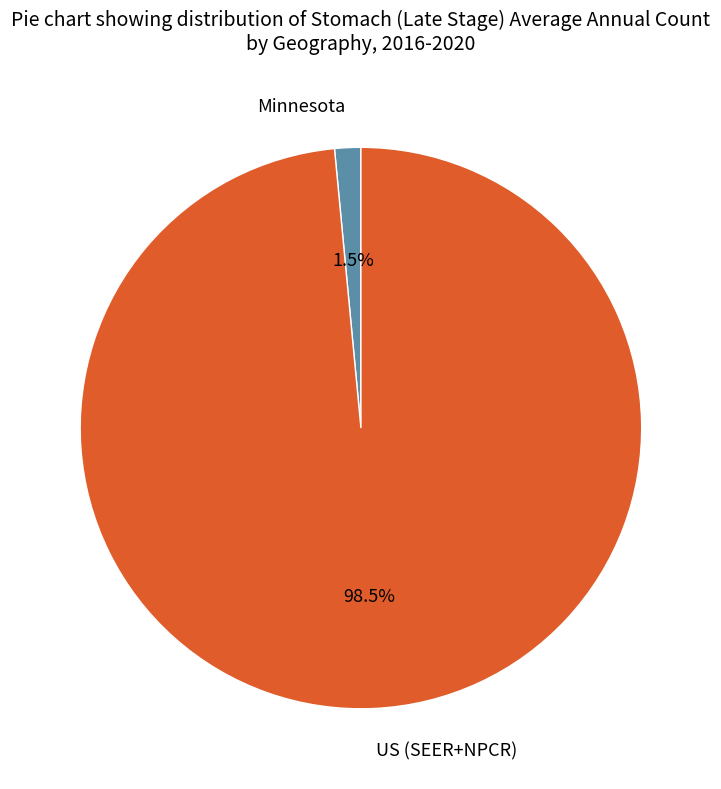

Combined, do US (SEER+NPCR) and Minnesota account for over 50%?

Yes